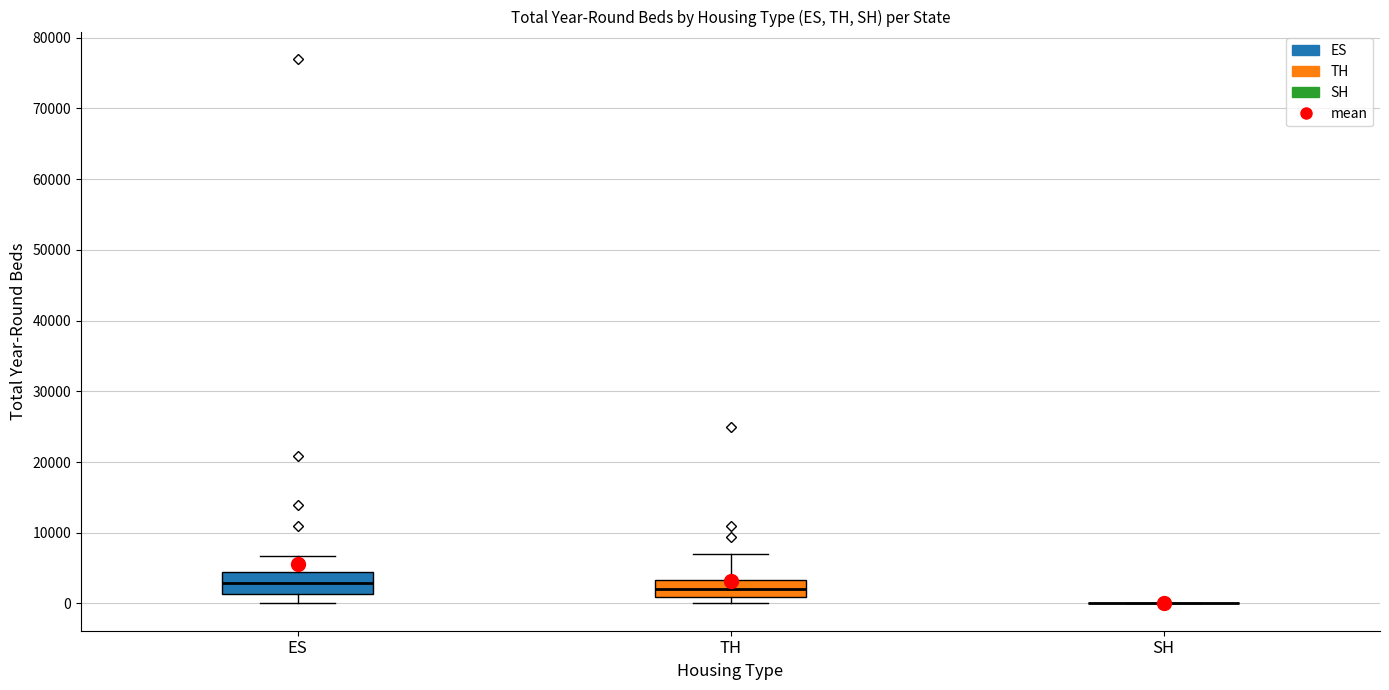

Reading left to right, read every box against the y-axis: the position of its median line, the range the box covers, and the ends of its whiskers. The values are not printed on the chart, so give them approximately, as read against the axis.

ES: median 3000, box 1000 to 5000, whiskers 0 to 7000
TH: median 2000, box 1000 to 3000, whiskers 0 to 7000
SH: box collapsed to a line at 0, whiskers 0 to 0